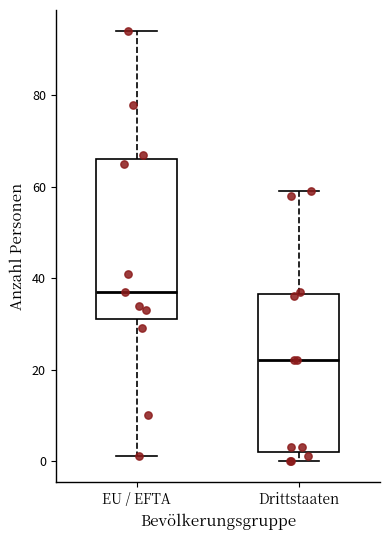

Reading left to right, read every box against the y-axis: the position of its median line, the range the box covers, and the ends of its whiskers. The values are not printed on the chart, so give them approximately, as read against the axis.

EU / EFTA: median 38, box 32 to 66, whiskers 2 to 94
Drittstaaten: median 22, box 2 to 36, whiskers 0 to 60